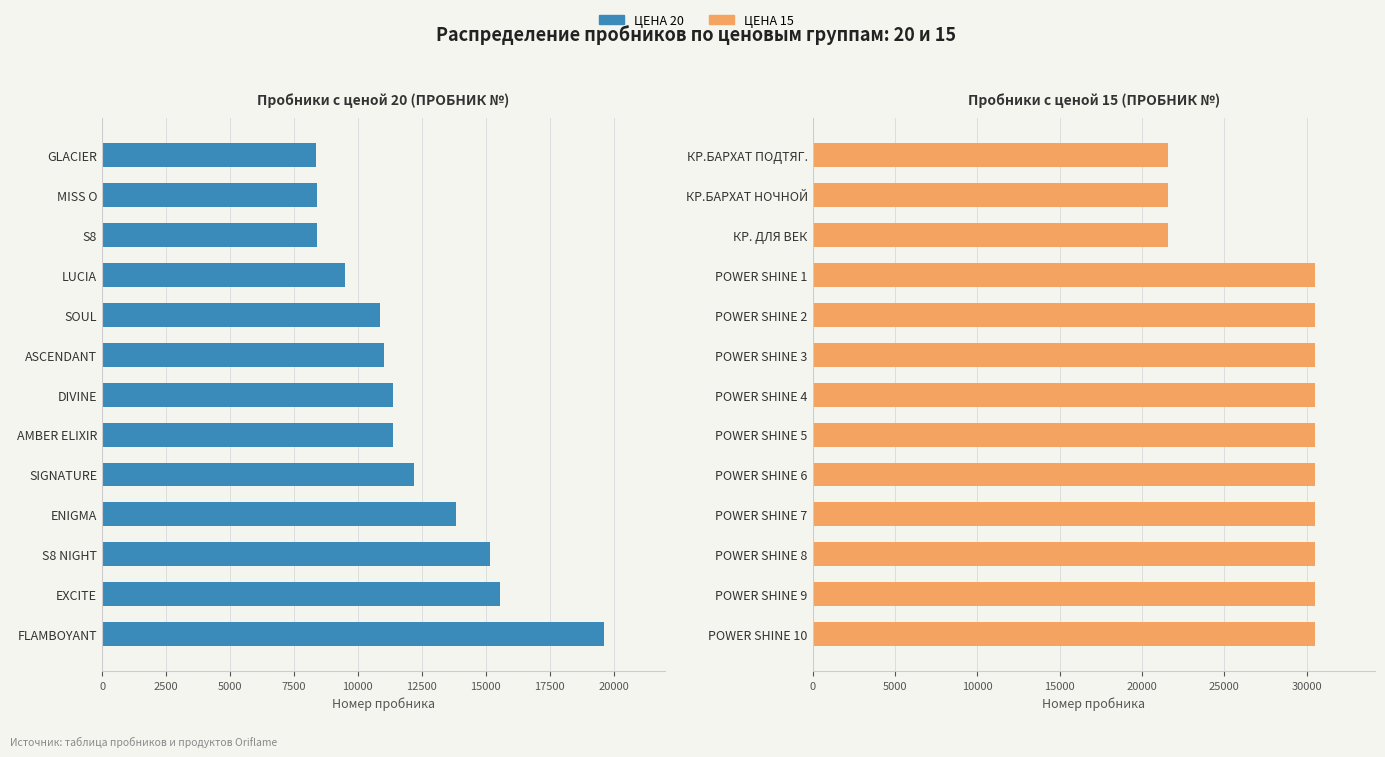

Which series has the largest total across all categories?

ЦЕНА 15